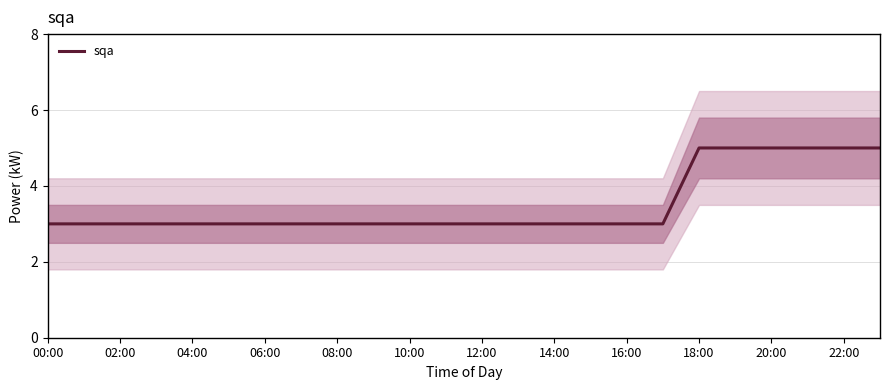

Is it true that sqa equals 5 at 02:00?

False